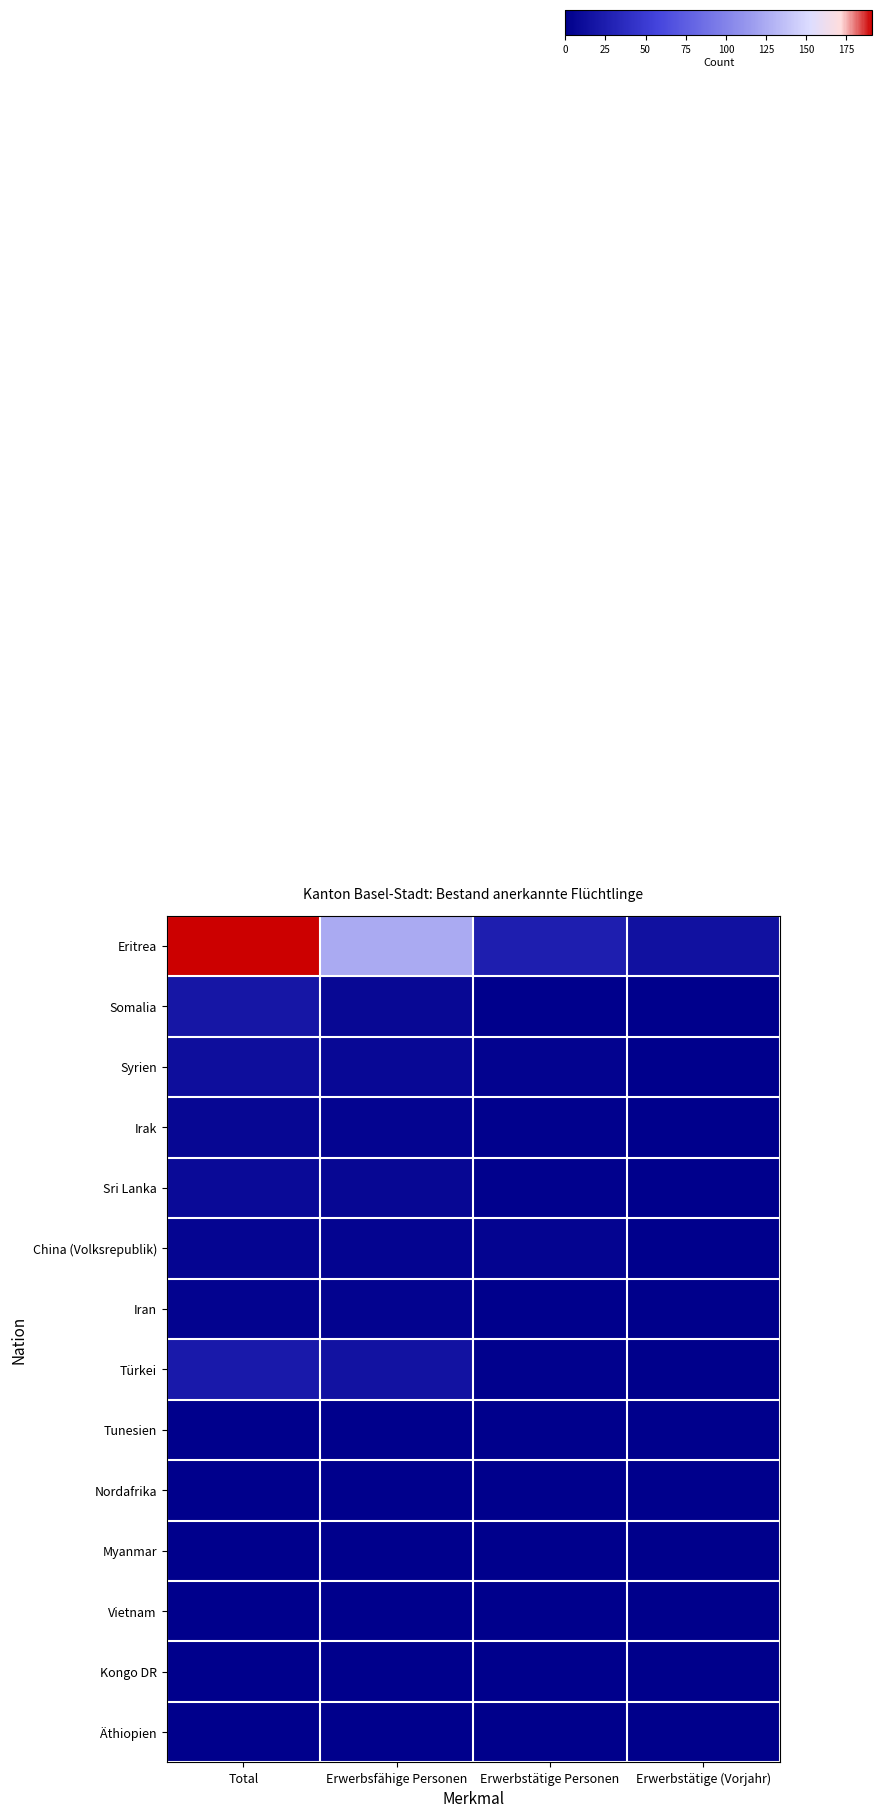

At how many categories does at least one series exceed 120?

2